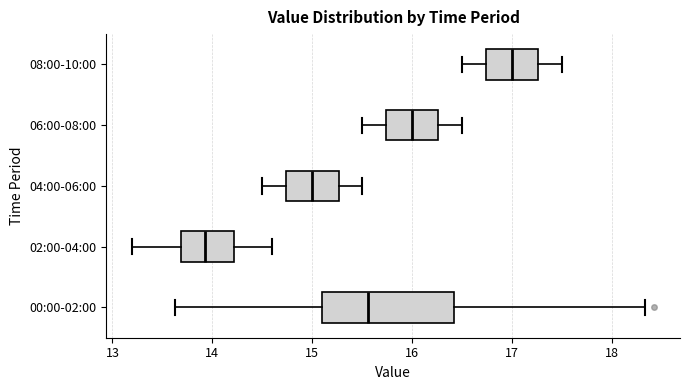

Where is the right edge of the box for 08:00-10:00 on the x-axis? The values are not printed on the chart, so give them approximately, as read against the axis.

17.3